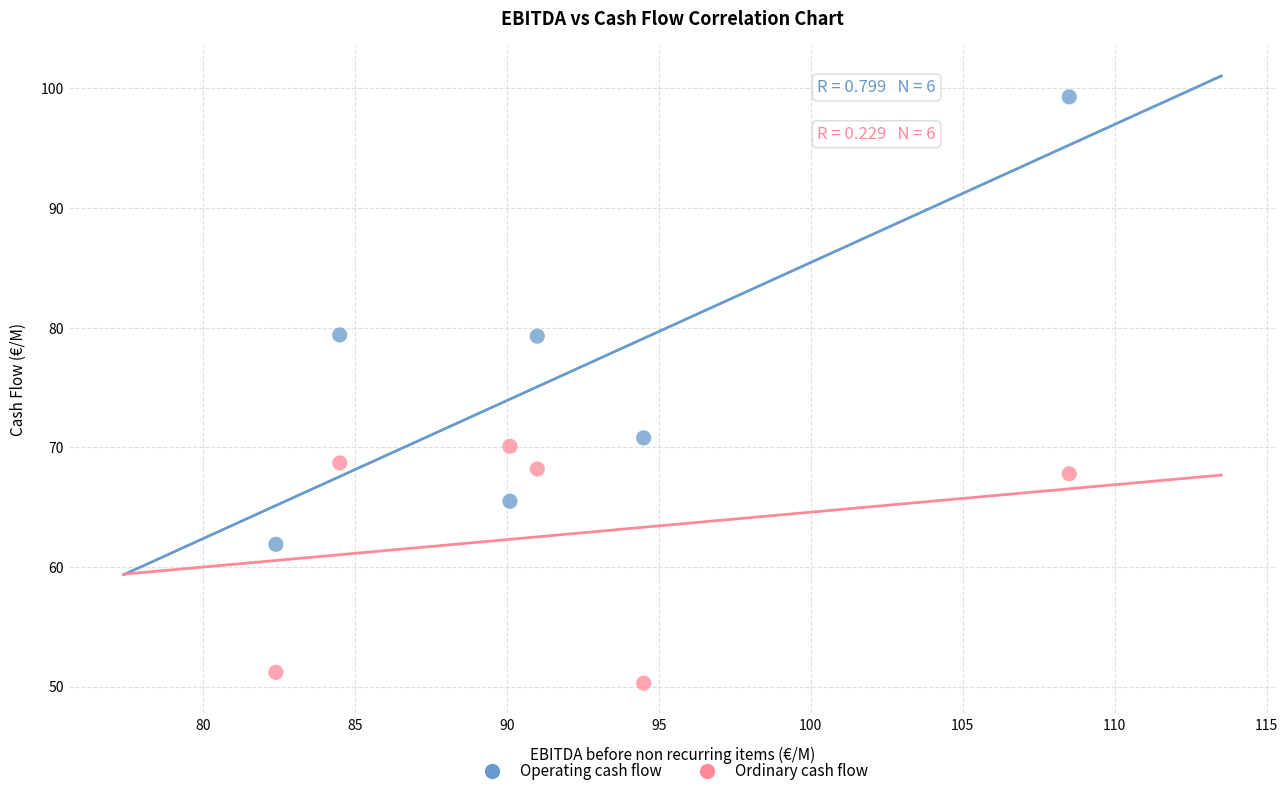

Which series has the widest spread of Y values?

Operating cash flow